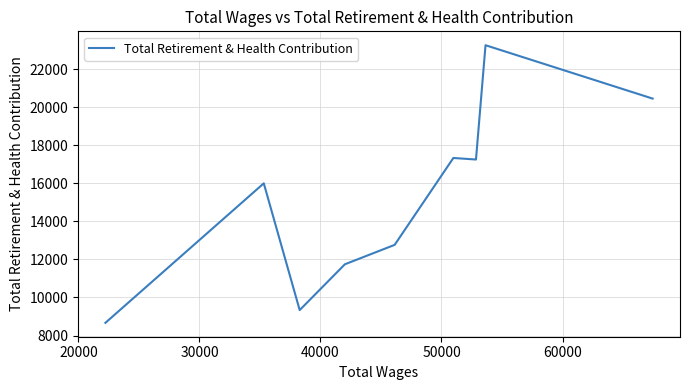

What is the difference between the maximum and minimum values?

14585